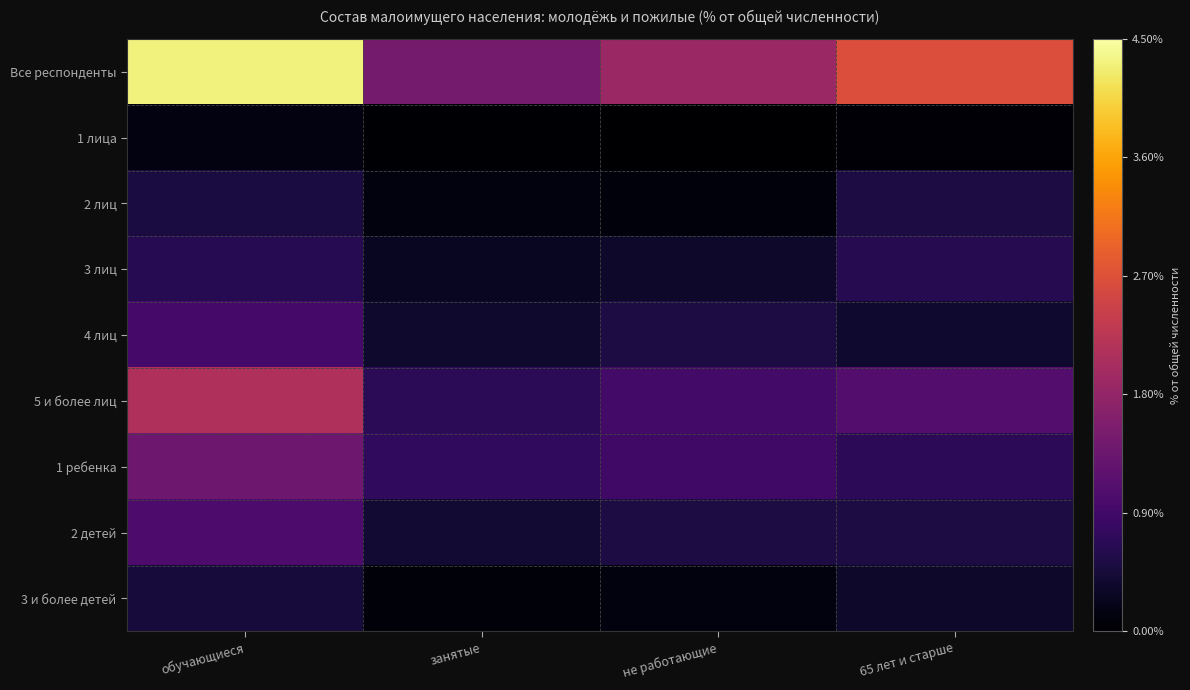

Which series has the widest spread of values?

Все респонденты